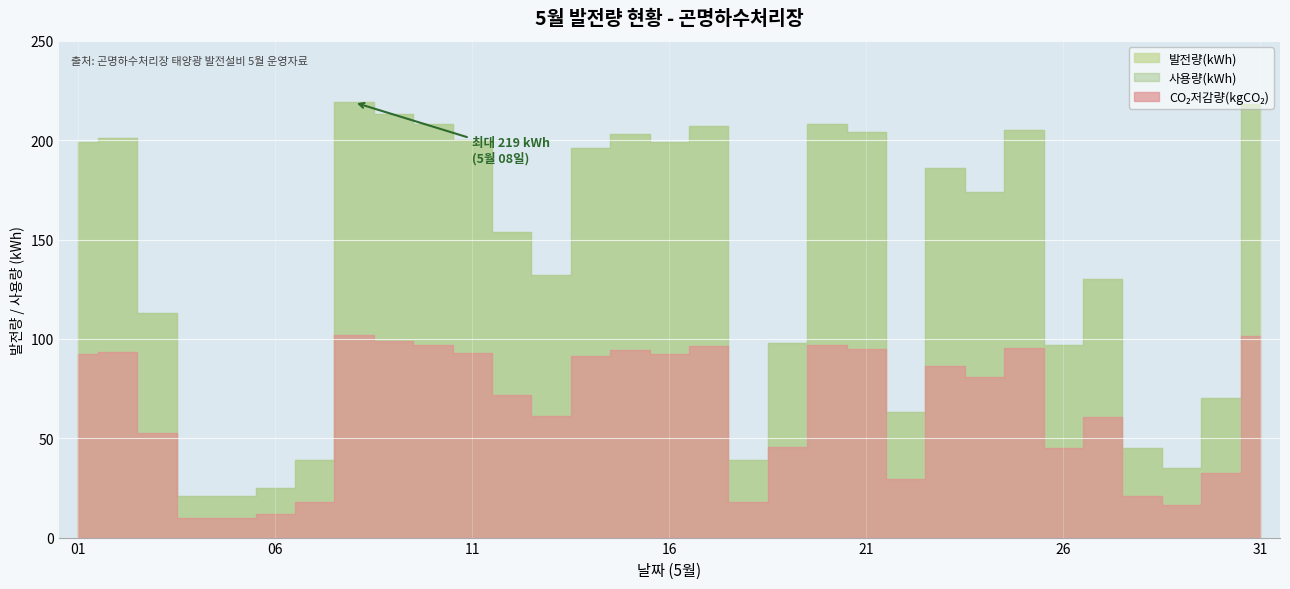

Rank the series by their maximum value, from highest to lowest.

발전량(kWh), 사용량(kWh), CO₂저감량(kgCO₂)